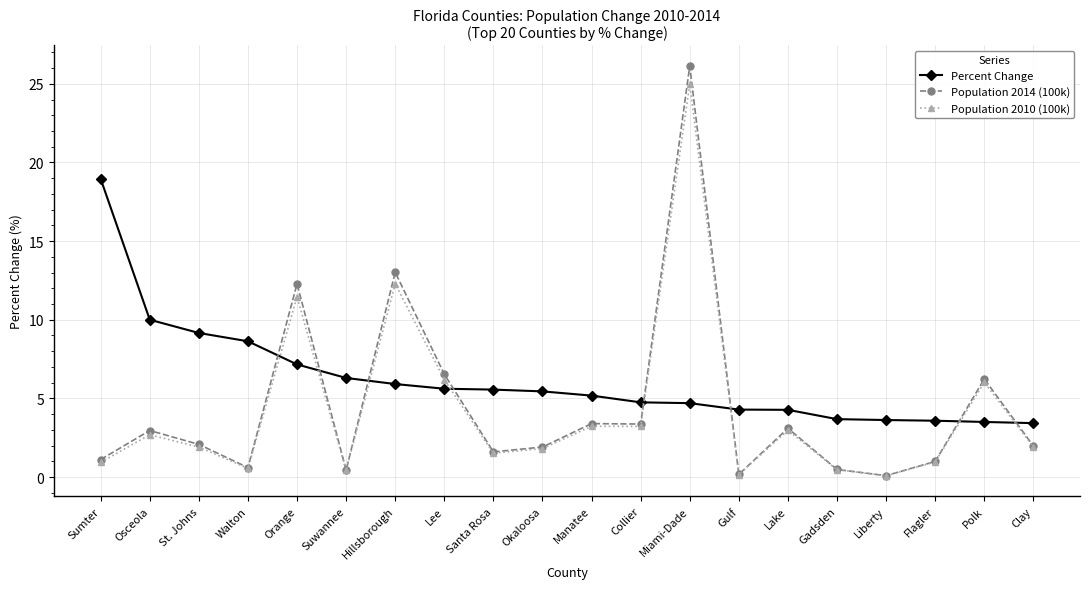

How many data points does each series have?

20